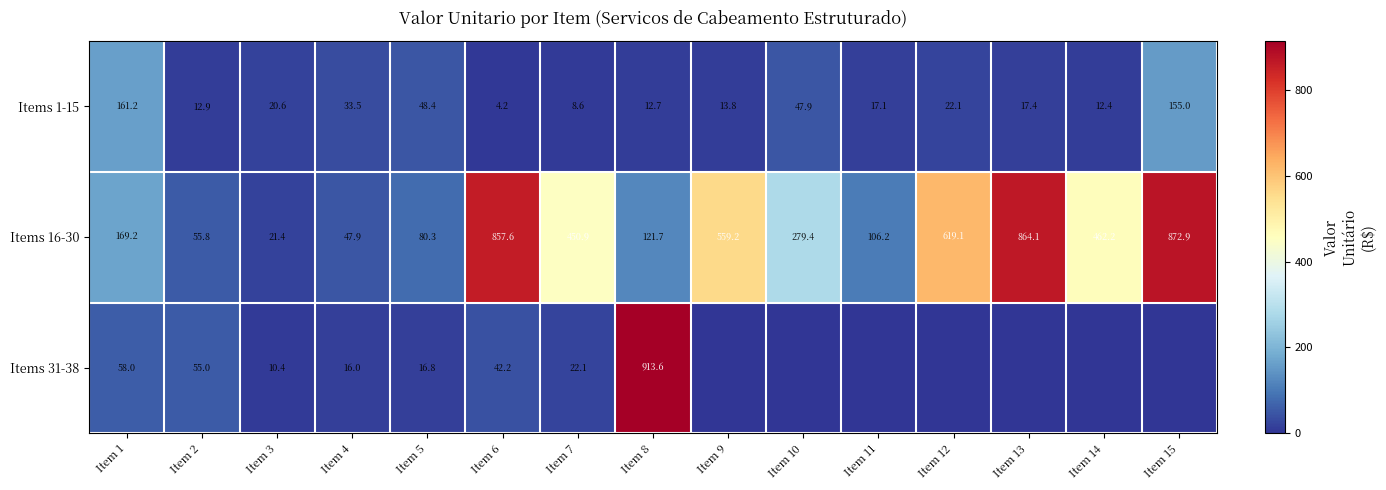

What is the difference between the maximum and minimum values in the Items 16-30 series?

851.5